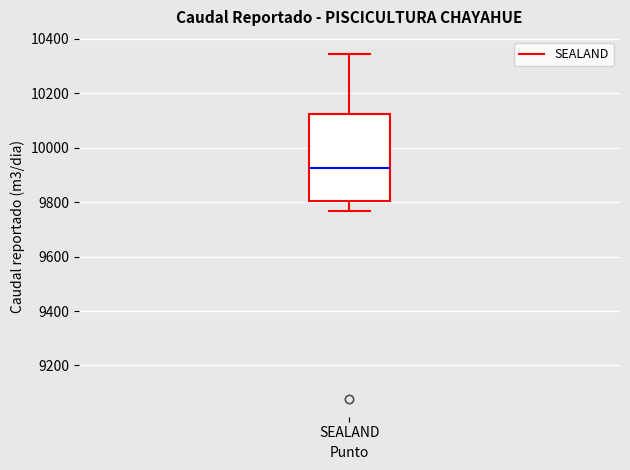

Read this box plot against the y-axis: the position of the median line, the range covered by the box, and the ends of both whiskers. The values are not printed on the chart, so give them approximately, as read against the axis.

median 9920, box 9800 to 10120, whiskers 9760 to 10340